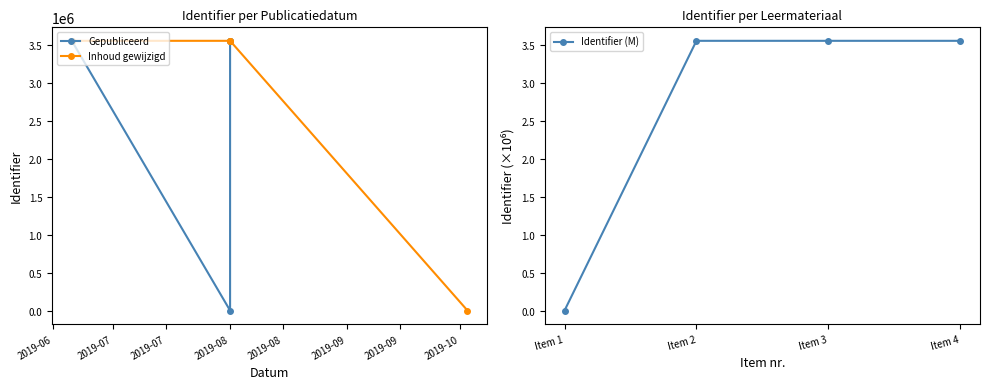

True or false: Identifier (M) has more than 2 points higher than both neighbors.

False